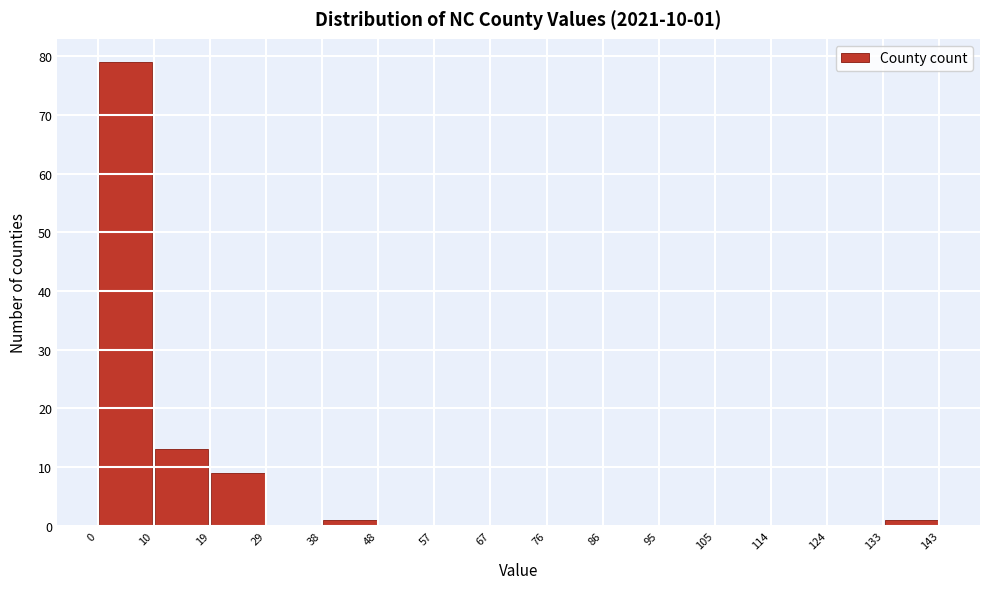

Which range on the x-axis has the tallest bar?

0 to 10